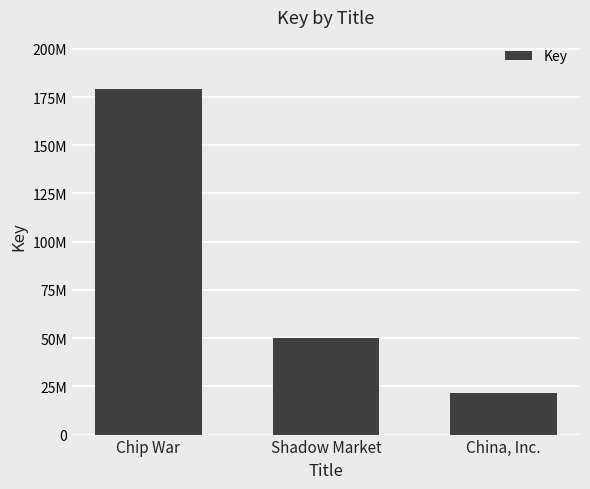

Reading right to left, transcribe all the data shown in this chart.

21333034	49908405	179303579